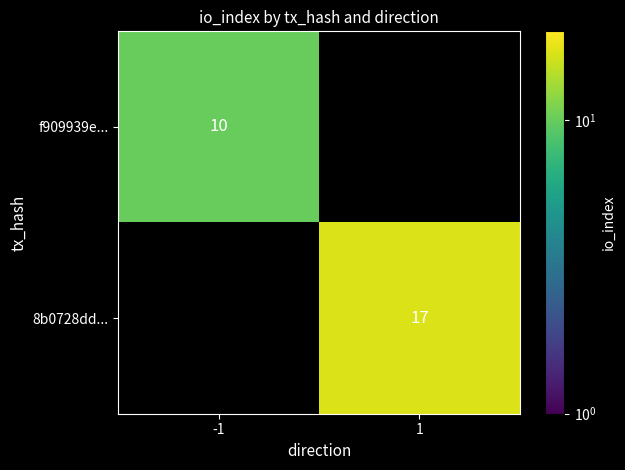

The 8b0728dd... series shows 17 at 1. True or false?

True